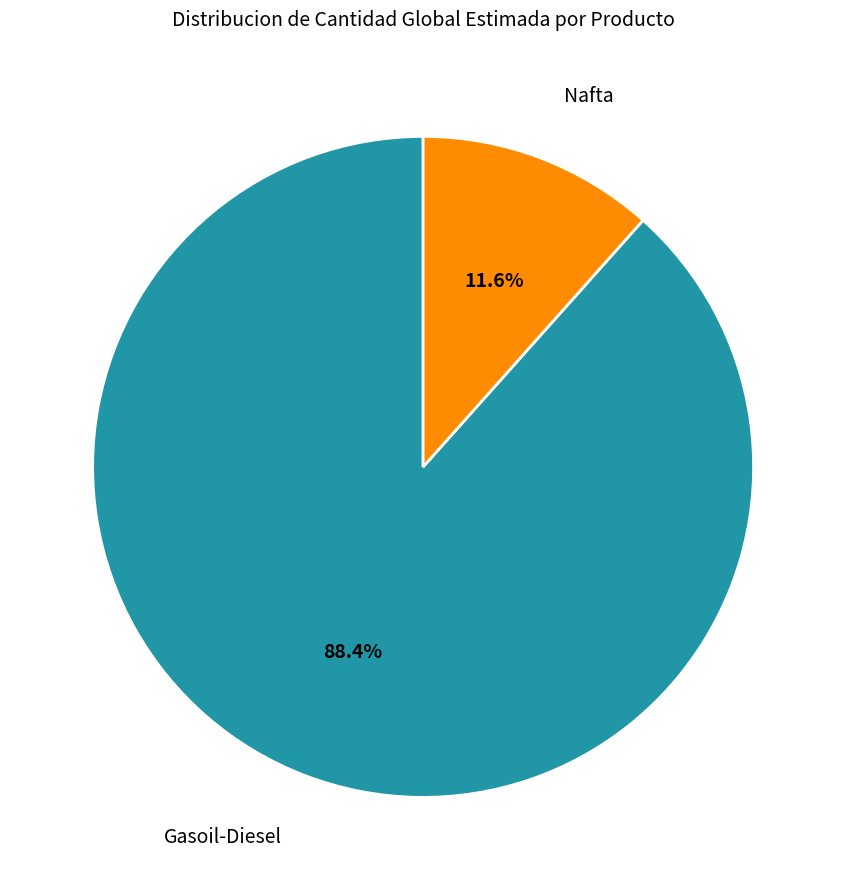

Is there any slice that represents more than half of the pie?

Yes